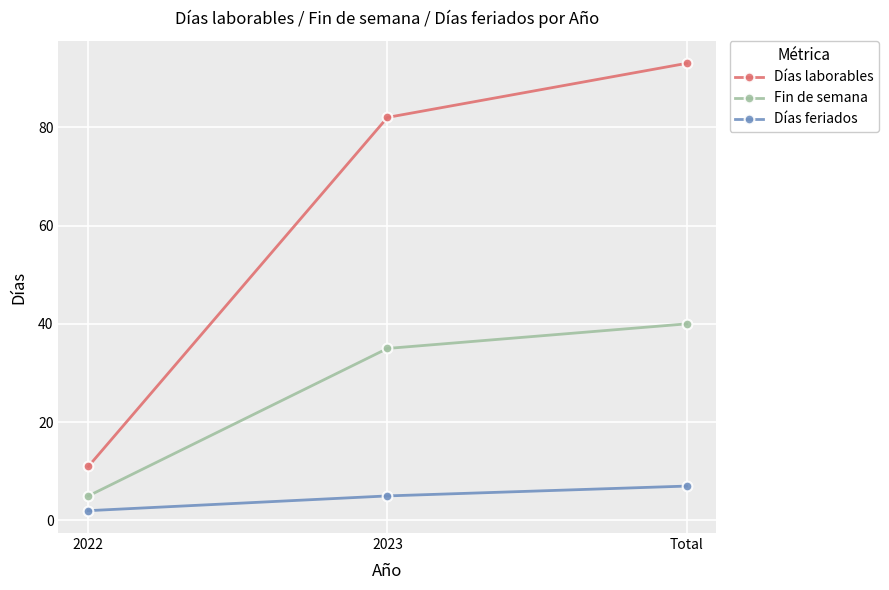

Reading left to right, transcribe all the data shown in this chart.

Días laborables: 2022=11	2023=82	Total=93
Fin de semana: 2022=5	2023=35	Total=40
Días feriados: 2022=2	2023=5	Total=7